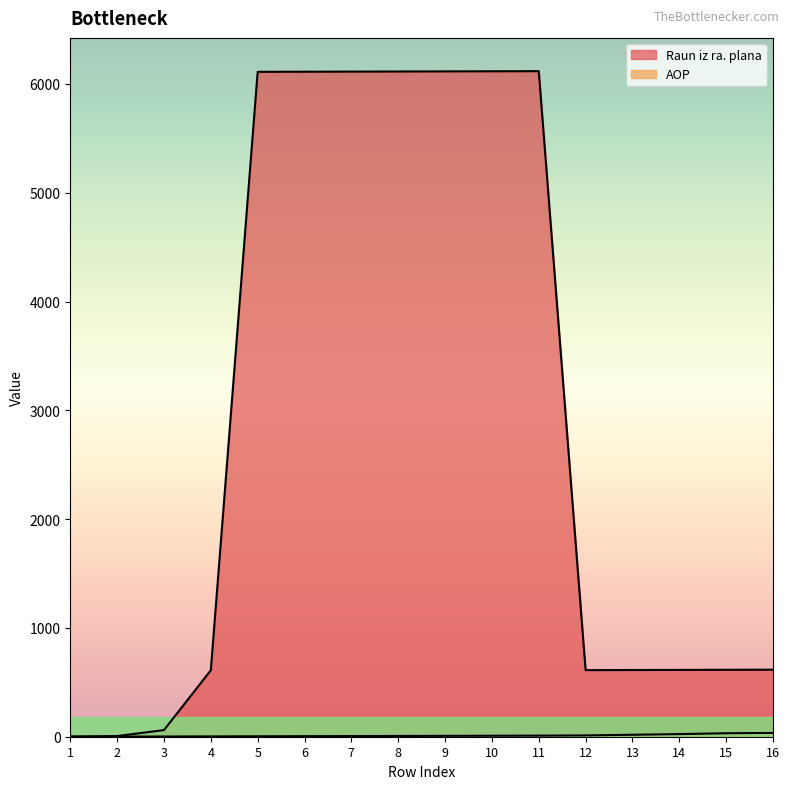

Reading left to right, transcribe all the data shown in this chart.

Raun iz ra. plana: 1=1	2=6	3=61	4=611	5=6111	6=6112	7=6113	8=6114	9=6115	10=6116	11=6117	12=612	13=613	14=614	15=615	16=616
AOP: 1=1	2=1	3=2	4=3	5=4	6=5	7=6	8=7	9=8	10=9	11=10	12=12	13=18	14=24	15=32	16=35